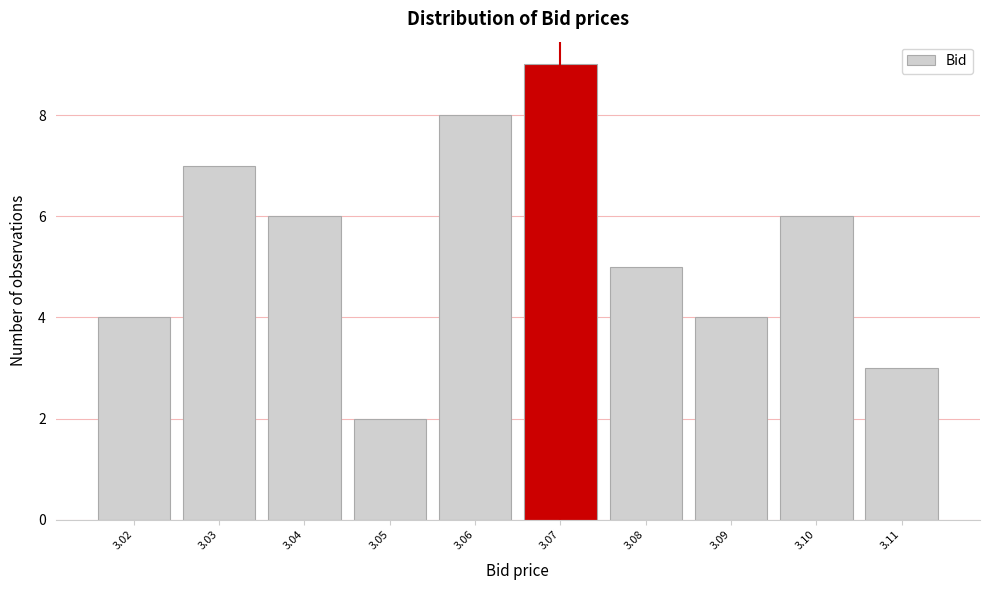

Reading left to right, transcribe all the data shown in this chart.

4	7	6	2	8	9	5	4	6	3